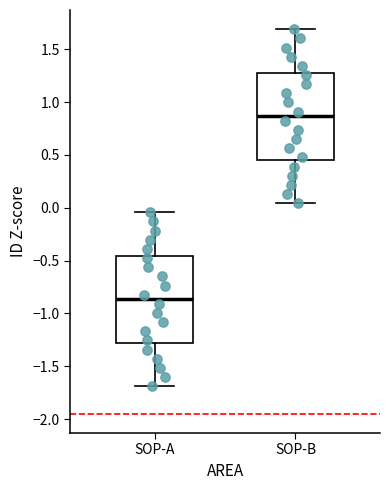

Reading left to right, read every box against the y-axis: the position of its median line, the range the box covers, and the ends of its whiskers. The values are not printed on the chart, so give them approximately, as read against the axis.

SOP-A: median -0.85, box -1.30 to -0.45, whiskers -1.70 to -0.05
SOP-B: median 0.85, box 0.45 to 1.30, whiskers 0.05 to 1.70